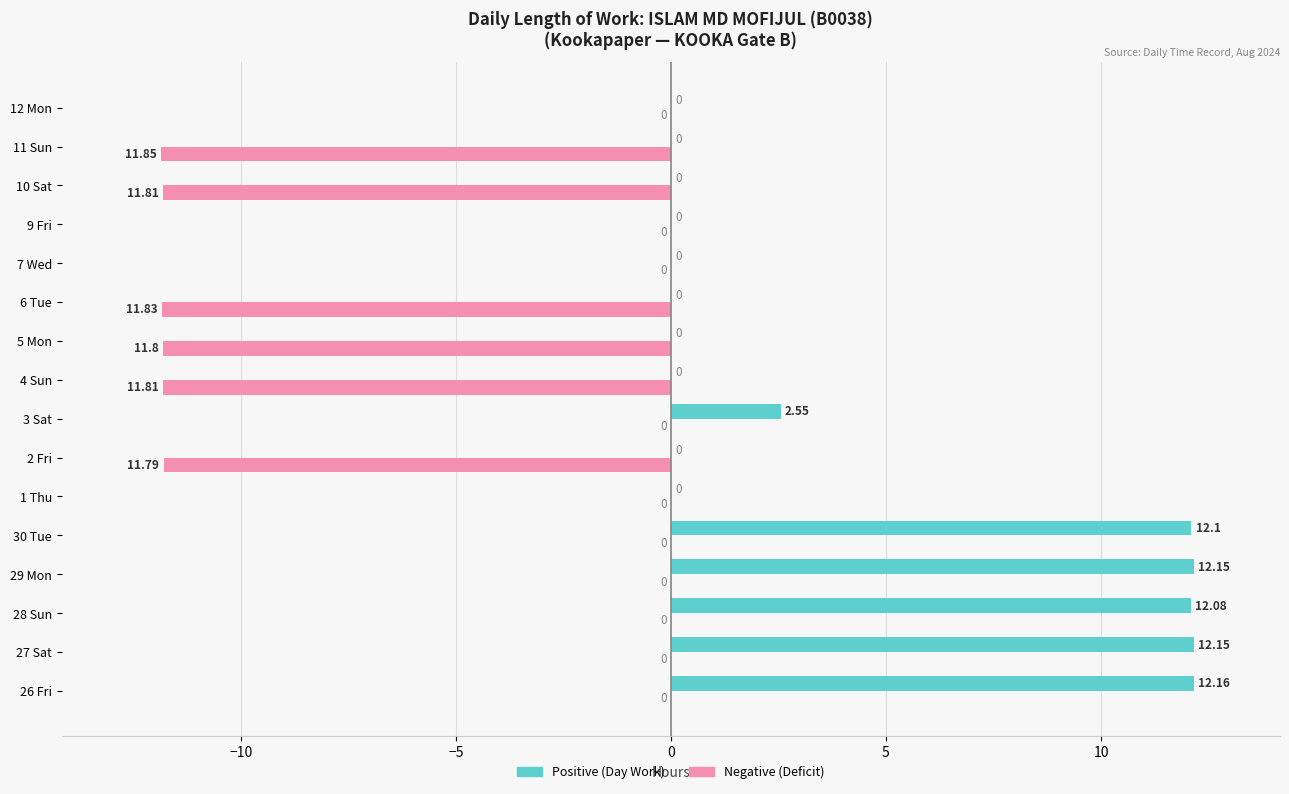

Which series has the largest total across all categories?

Positive (Day Work)